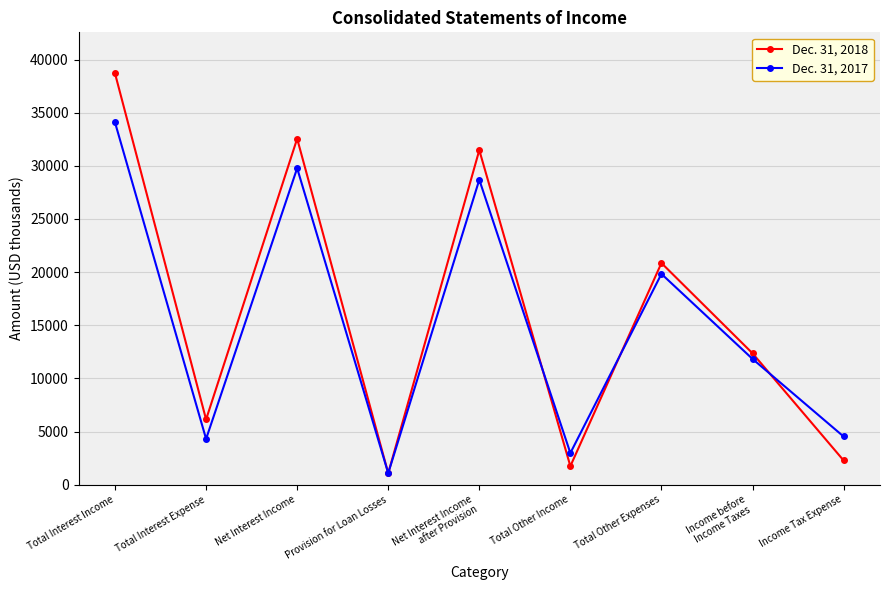

What is the sum of the Dec. 31, 2017 values at Income before
Income Taxes and Total Other Income?

14809